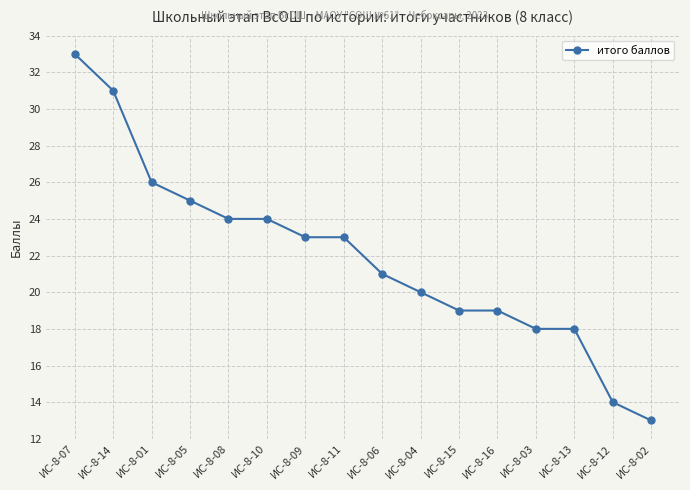

What is the value of the 2nd point from the left?

31